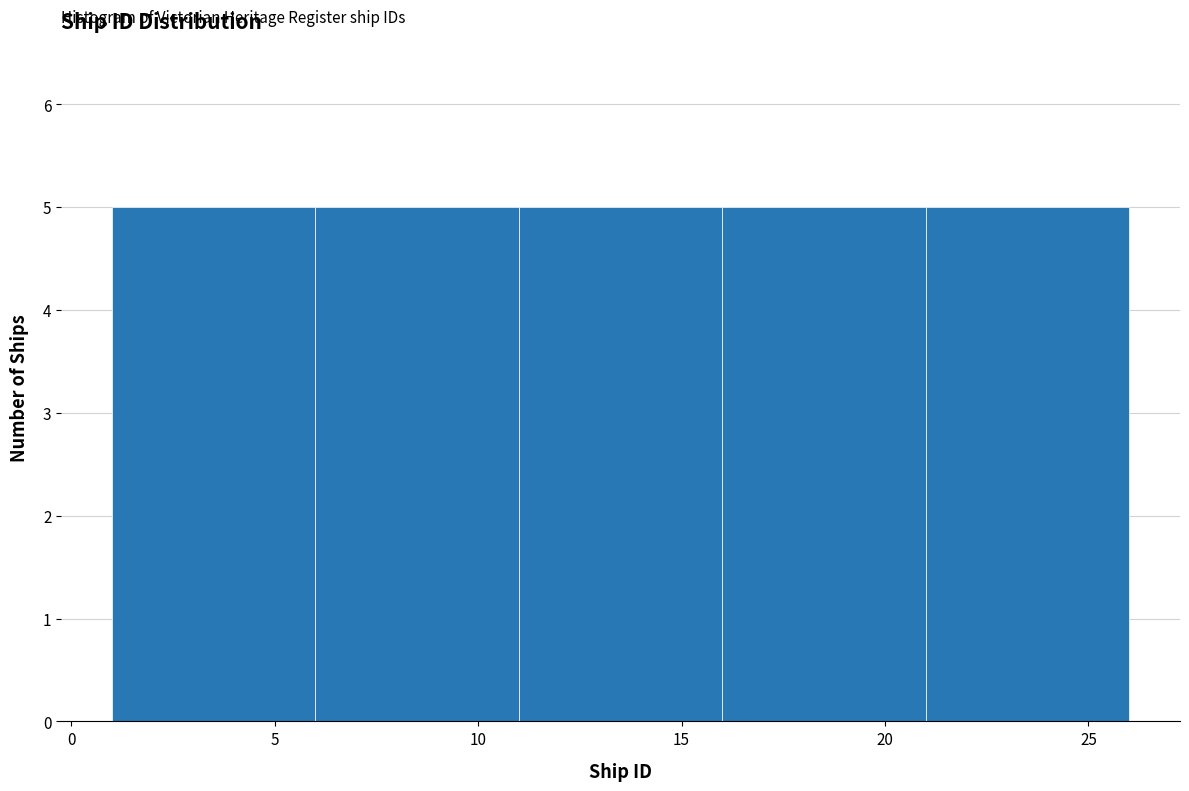

Reading left to right, list every bar in this chart as the range it spans on the x-axis followed by its height. The values are not printed on the chart, so give them approximately, as read against the axis.

1 to 6: 5
6 to 11: 5
11 to 16: 5
16 to 21: 5
21 to 26: 5